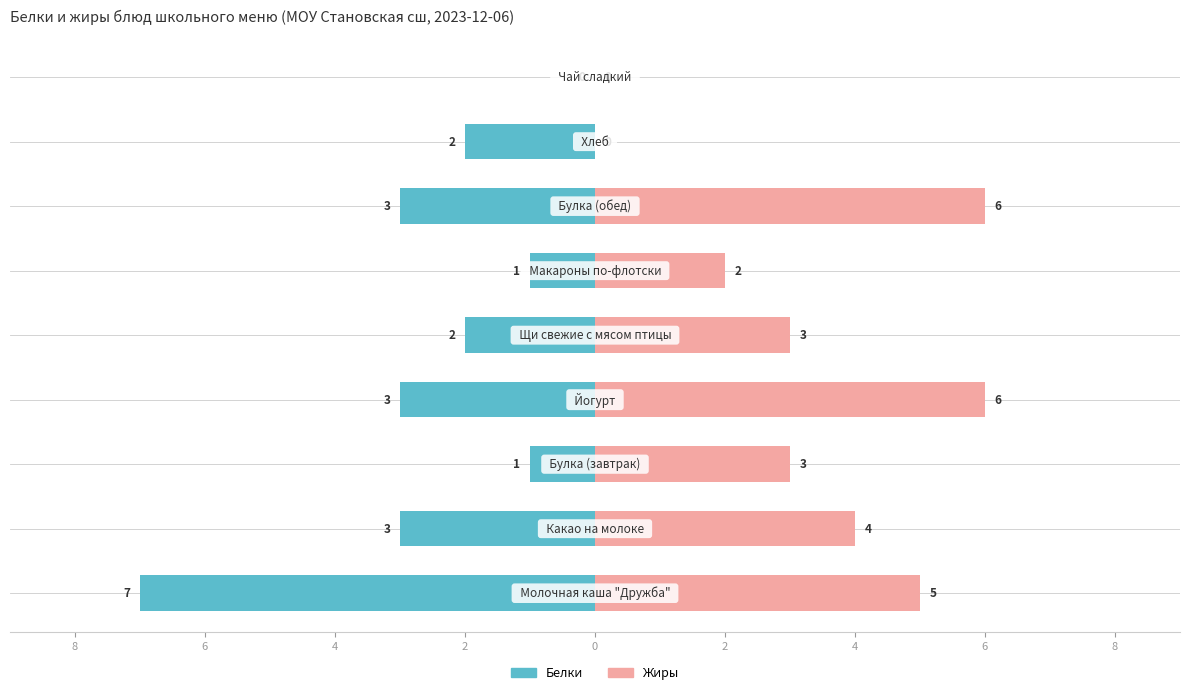

How many bars are there in total?

18